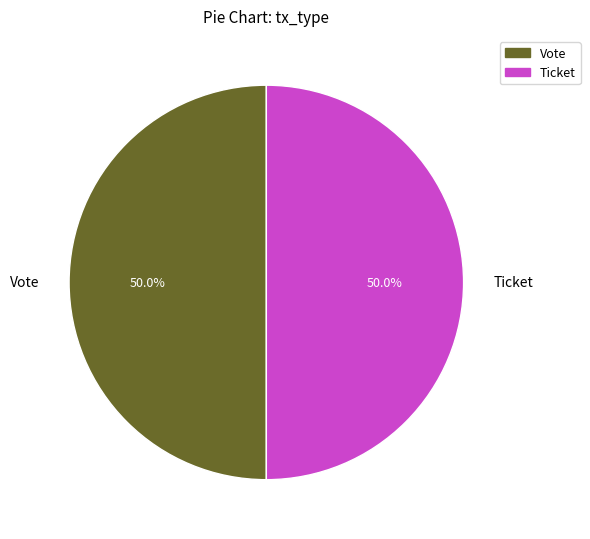

Approximately how many times larger is the value at Vote compared to Ticket?

1.0